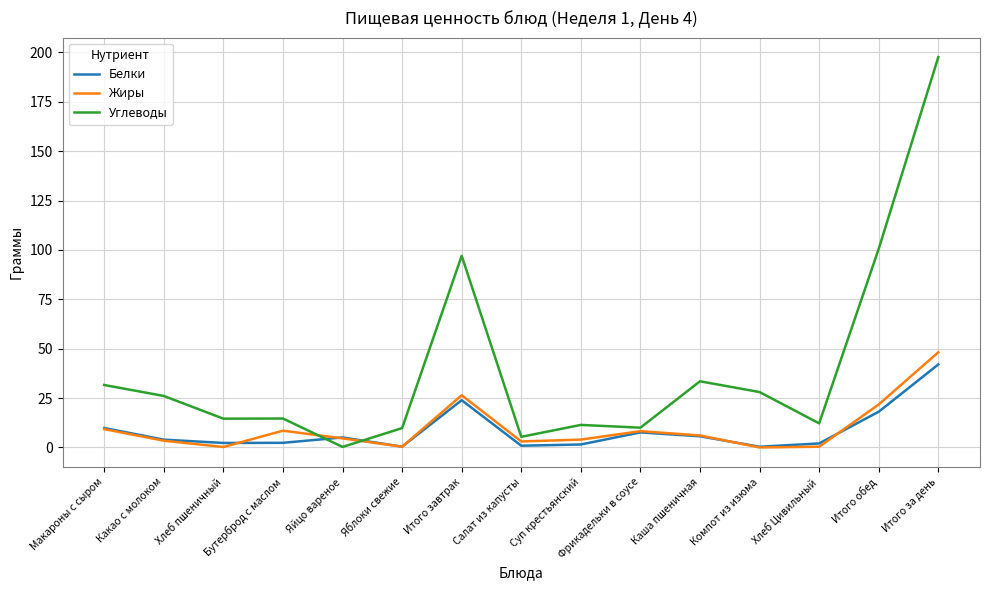

True or false: Углеводы has a value of 11.4 at Суп крестьянский.

True